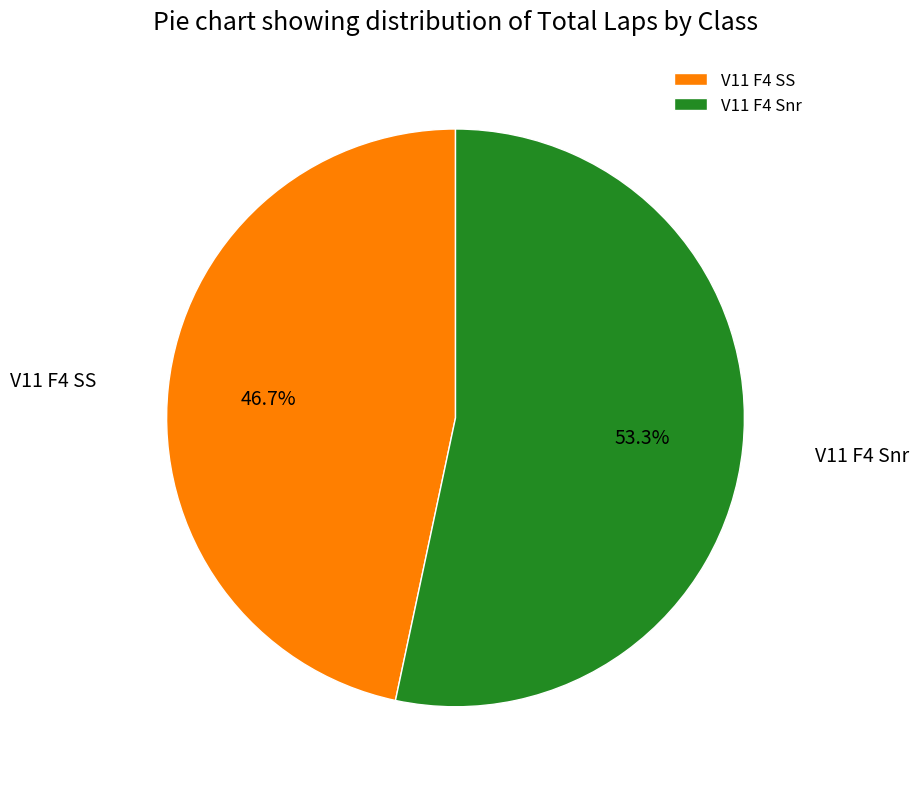

Which category has the smallest portion of the pie?

V11 F4 SS